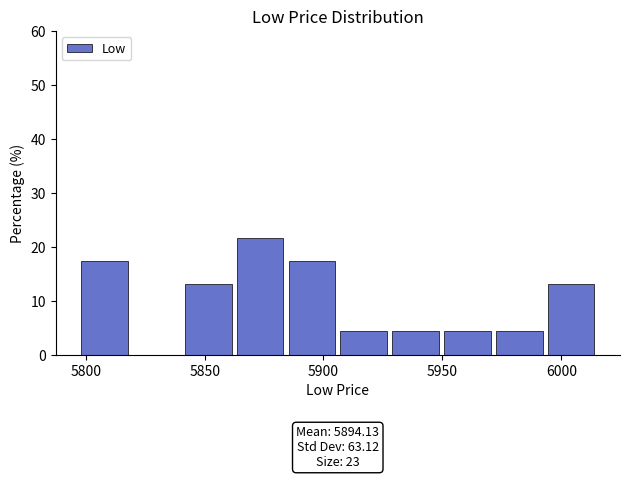

Over which range of the x-axis is the bar tallest?

5860 to 5885